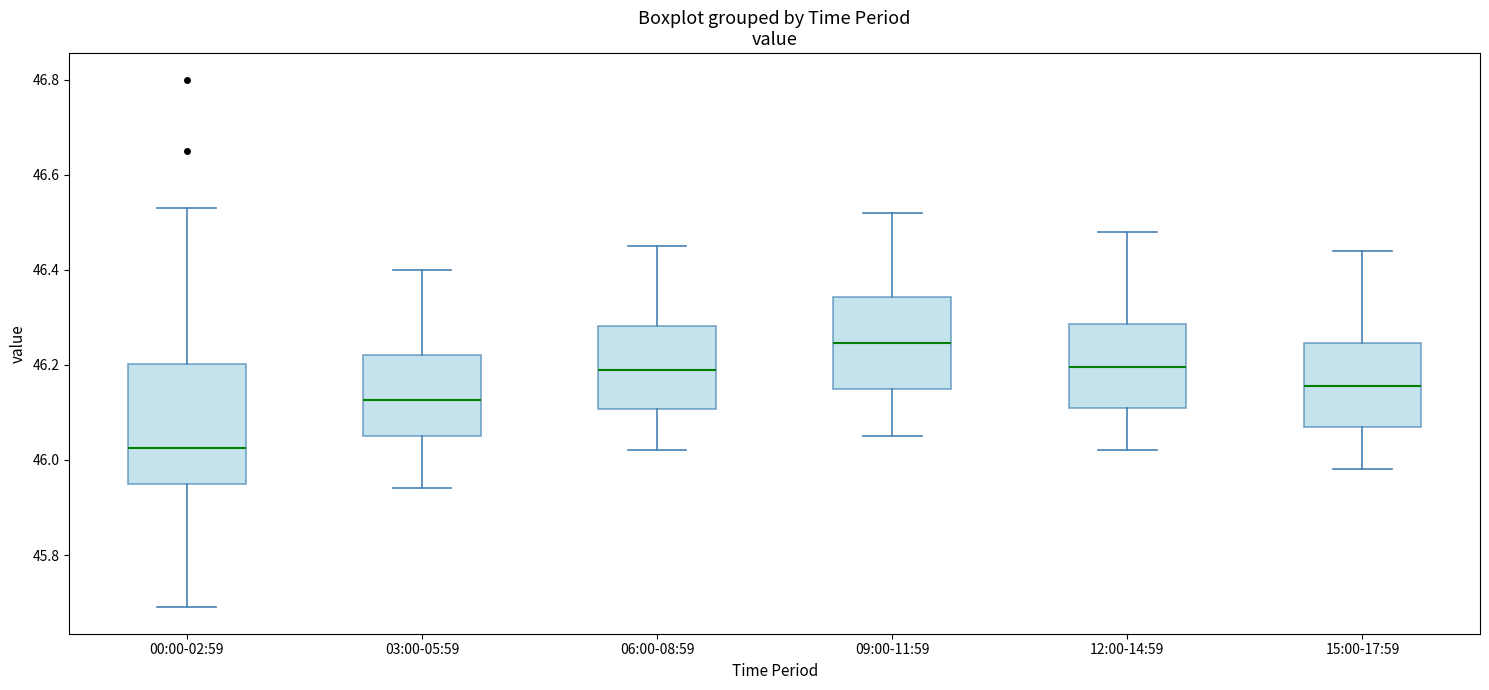

Reading left to right, transcribe this box plot: for each box, give where its median line is, the range the box spans, and where its two whiskers end, as read against the y-axis. The values are not printed on the chart, so give them approximately, as read against the axis.

00:00-02:59: median 46.02, box 45.96 to 46.20, whiskers 45.70 to 46.54
03:00-05:59: median 46.12, box 46.06 to 46.22, whiskers 45.94 to 46.40
06:00-08:59: median 46.20, box 46.10 to 46.28, whiskers 46.02 to 46.46
09:00-11:59: median 46.24, box 46.16 to 46.34, whiskers 46.06 to 46.52
12:00-14:59: median 46.20, box 46.12 to 46.28, whiskers 46.02 to 46.48
15:00-17:59: median 46.16, box 46.08 to 46.24, whiskers 45.98 to 46.44